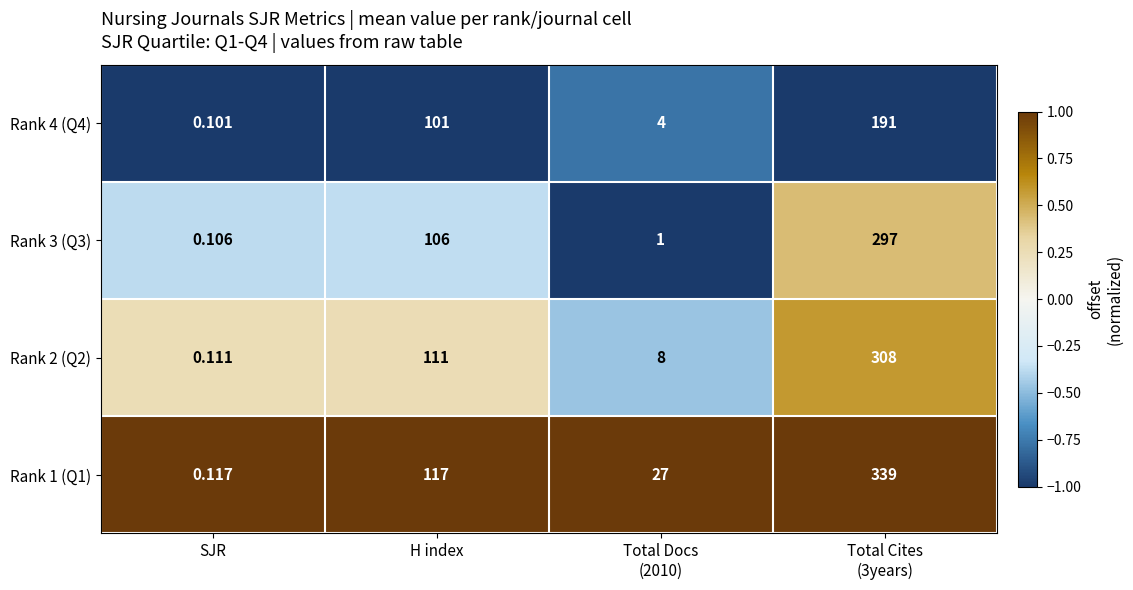

Where is Rank 2 (Q2) nearest to the value 154?

H index